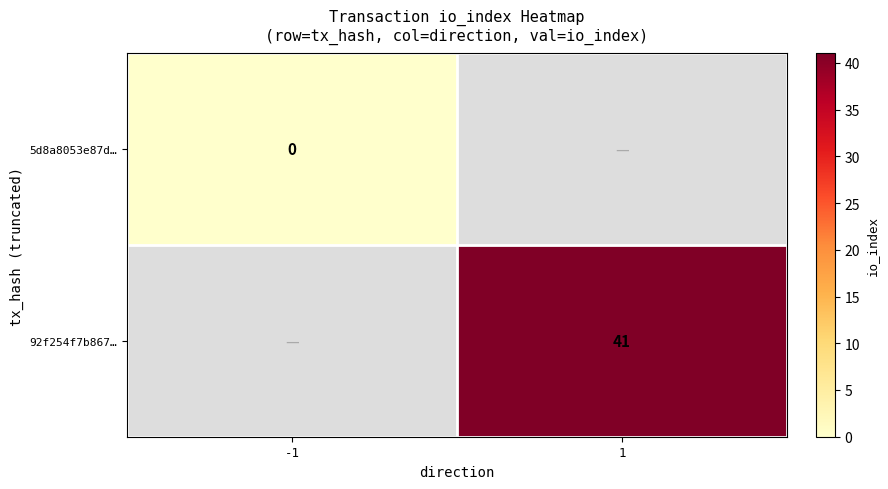

Which label corresponds to the largest value in the chart?

1